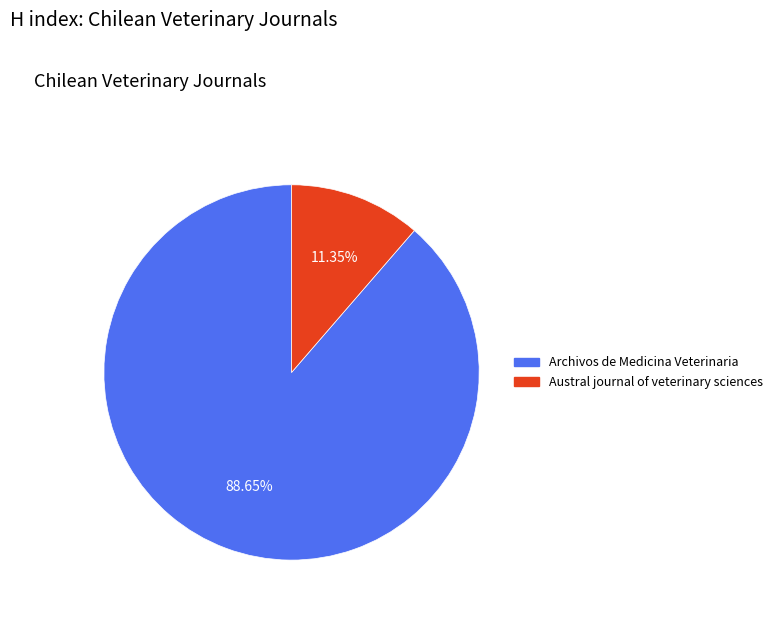

Which slice is the largest?

Archivos de Medicina Veterinaria